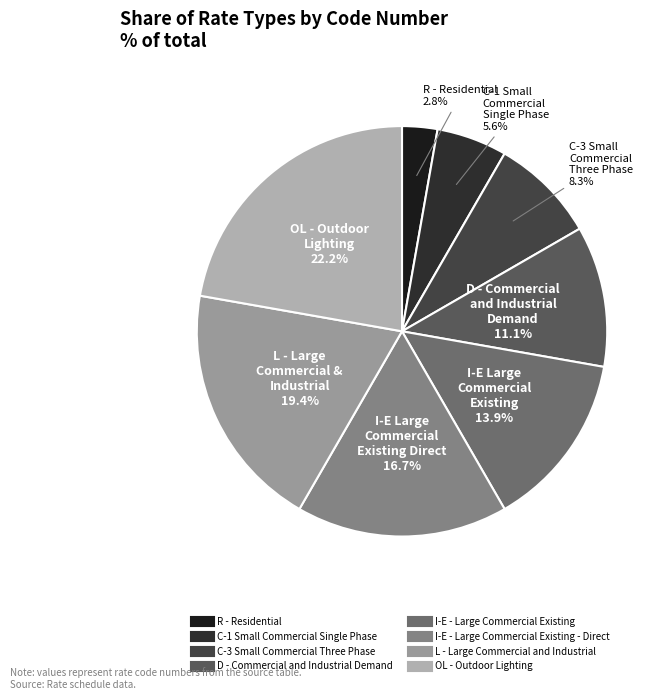

Count the number of slices in the pie.

8